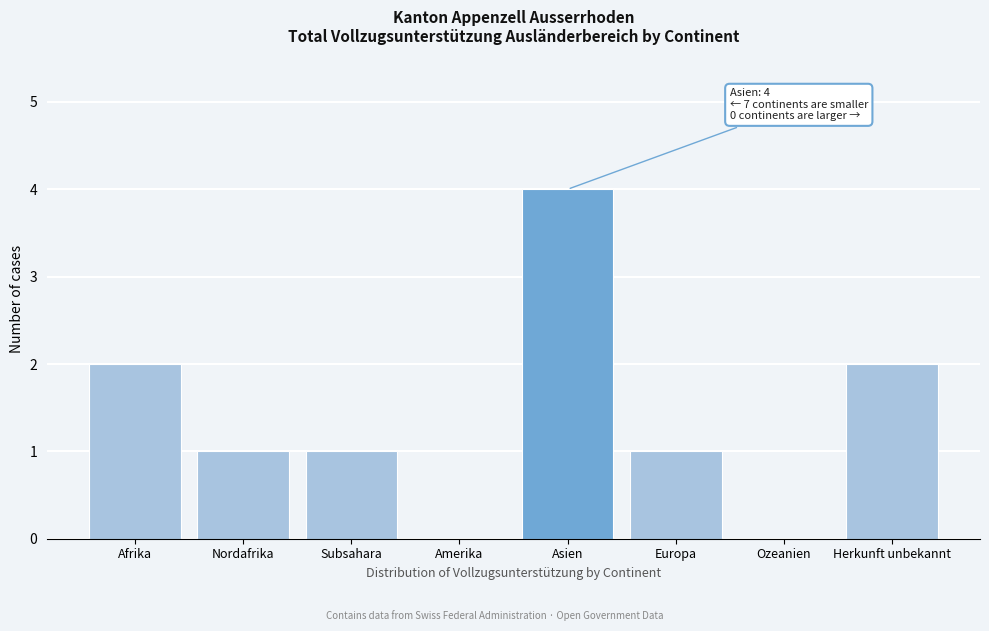

What is the sum of the values at Subsahara and Herkunft unbekannt?

3